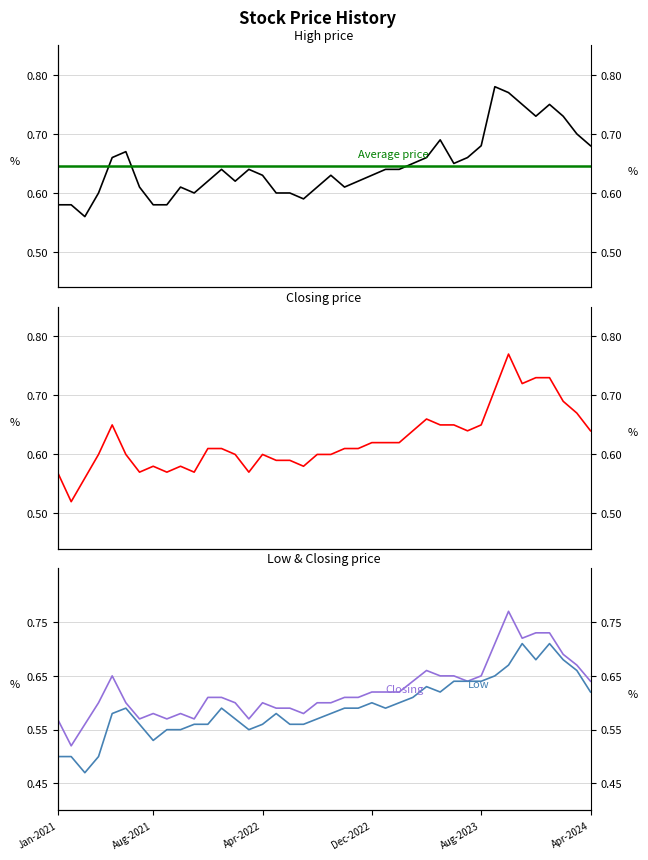

What is the sum of all High values?

25.8